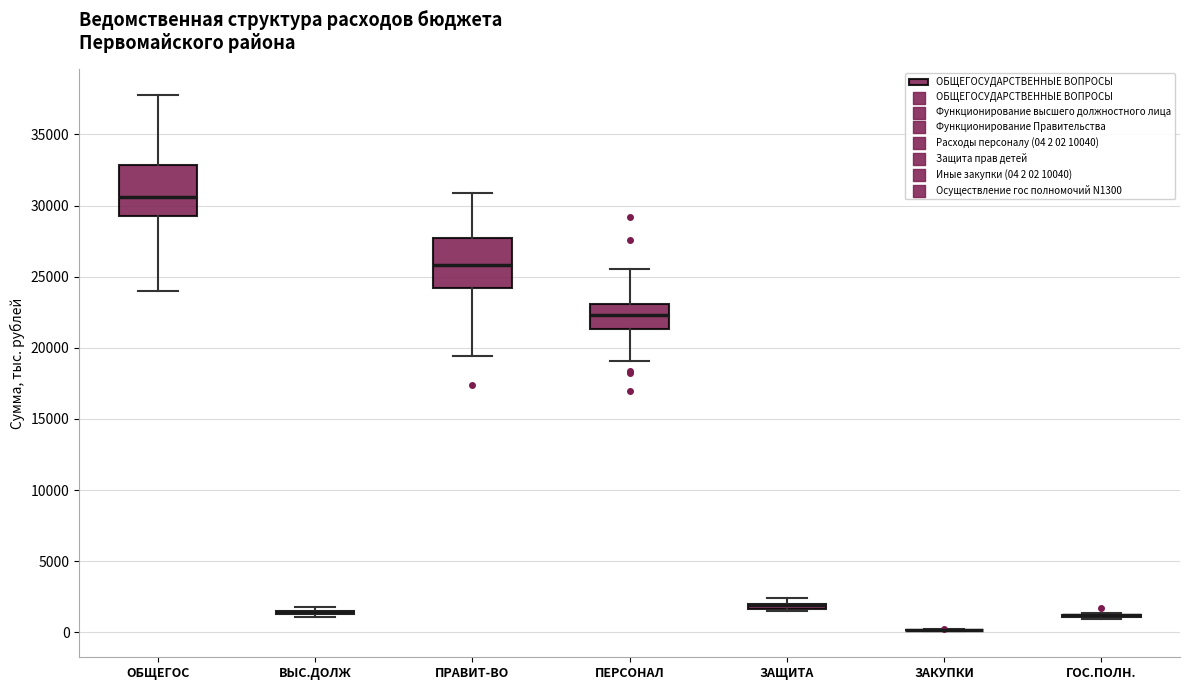

Where is the lower edge of the box for ЗАЩИТА on the y-axis? The values are not printed on the chart, so give them approximately, as read against the axis.

1500